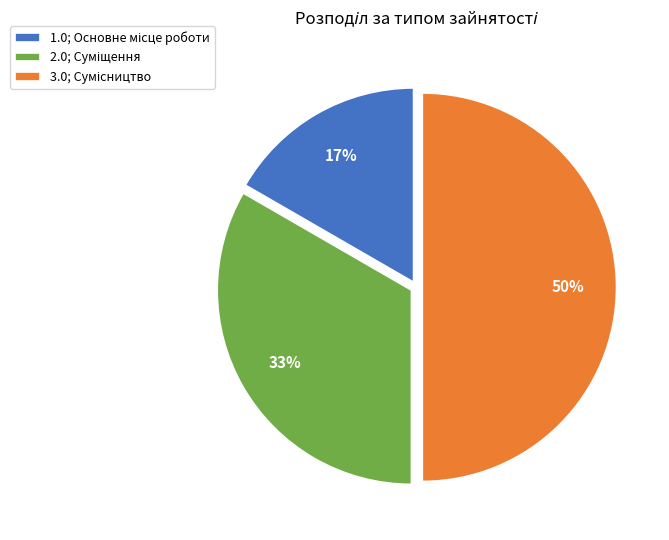

To the nearest percent, what is the difference between the largest and smallest slice percentages?

33%